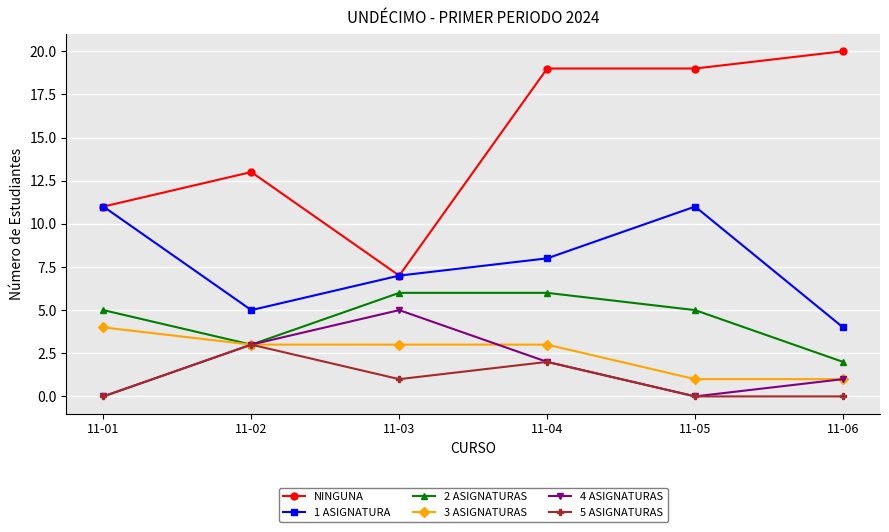

True or false: NINGUNA and 4 ASIGNATURAS intersect in this chart.

False